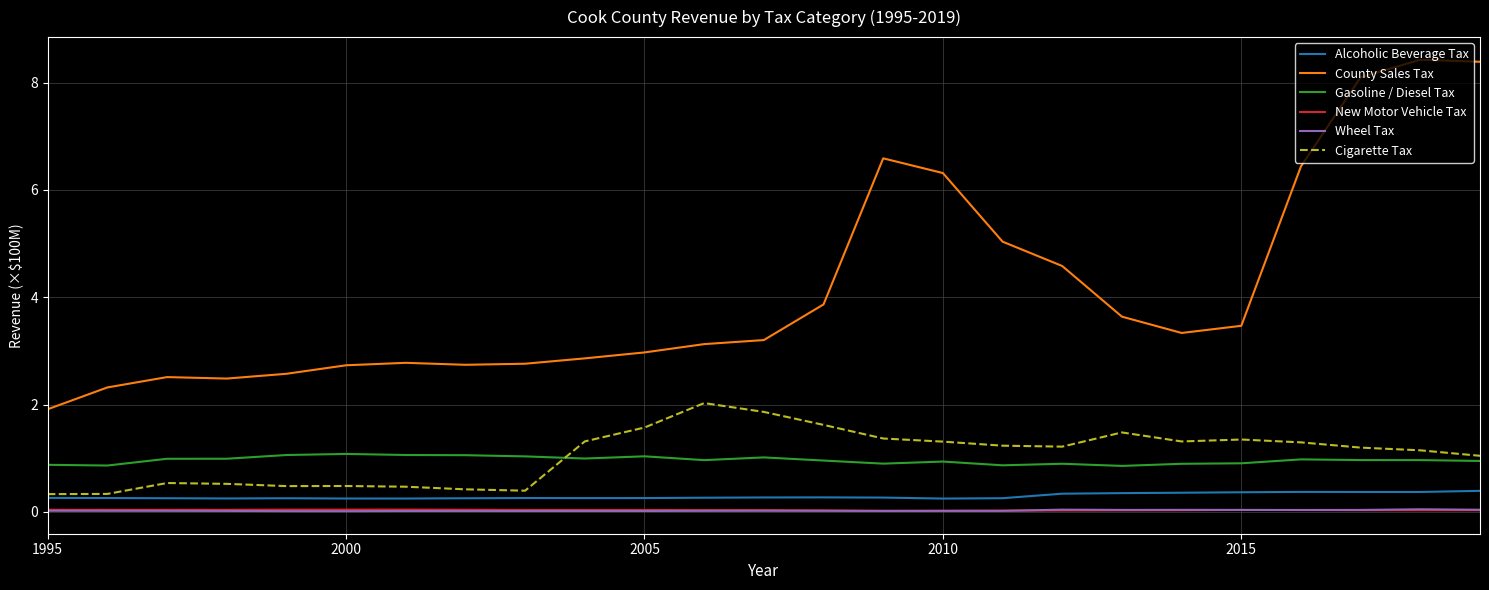

True or false: Cigarette Tax and Wheel Tax intersect in this chart.

False